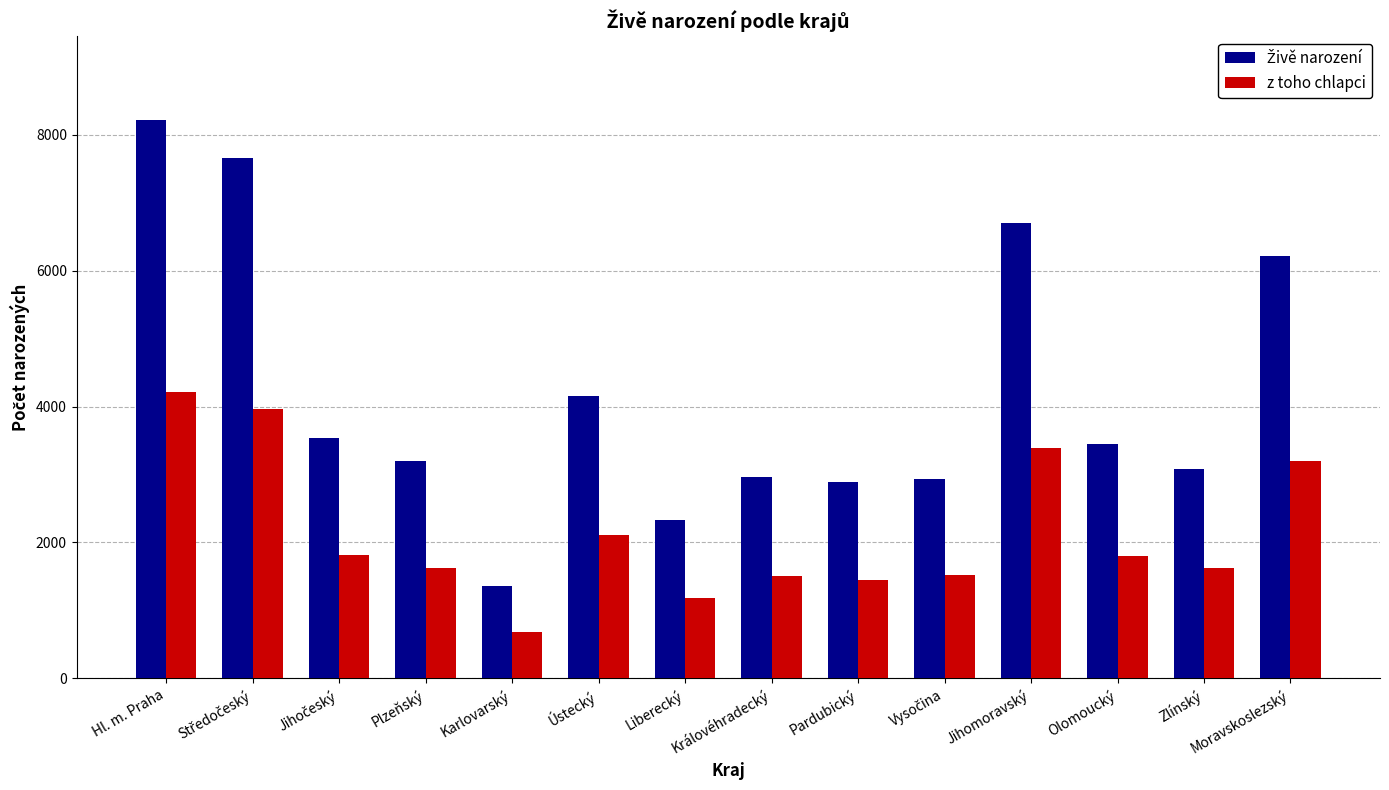

At which category does the chart reach its minimum across all series?

Karlovarský